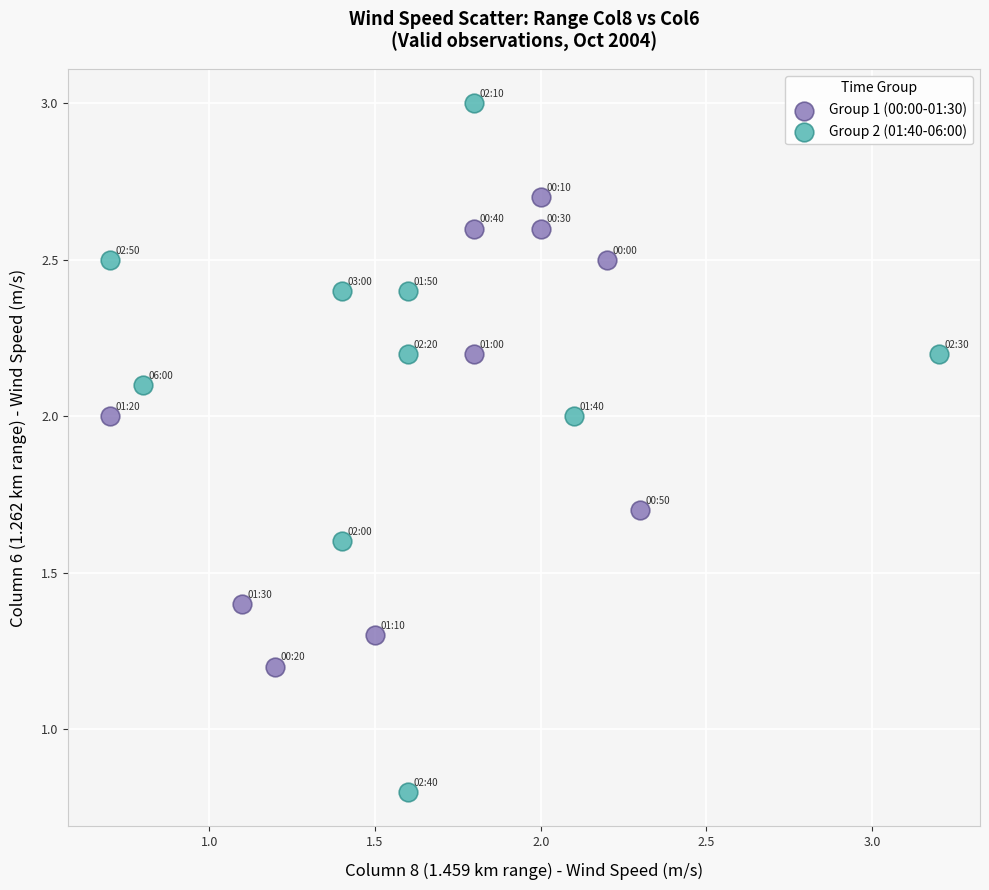

What are all the series names shown in the legend?

Group 1 (00:00-01:30), Group 2 (01:40-06:00)